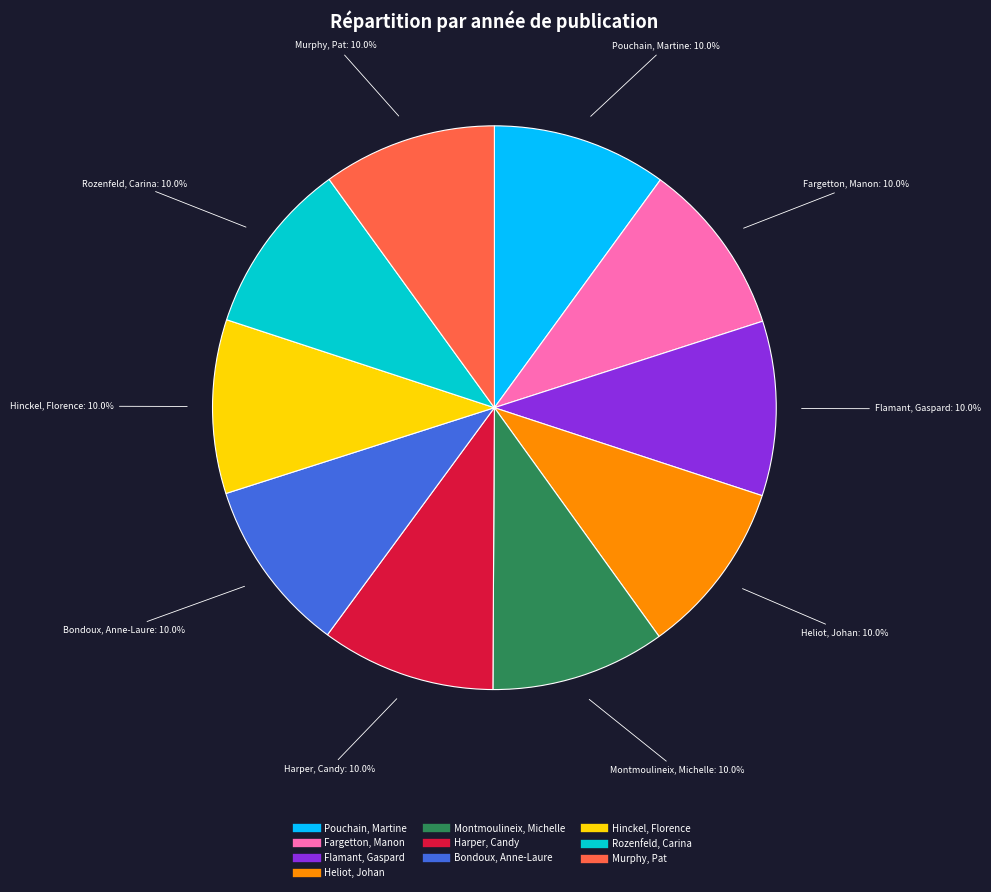

What is the total percentage of Fargetton, Manon and Hinckel, Florence?

20.0%